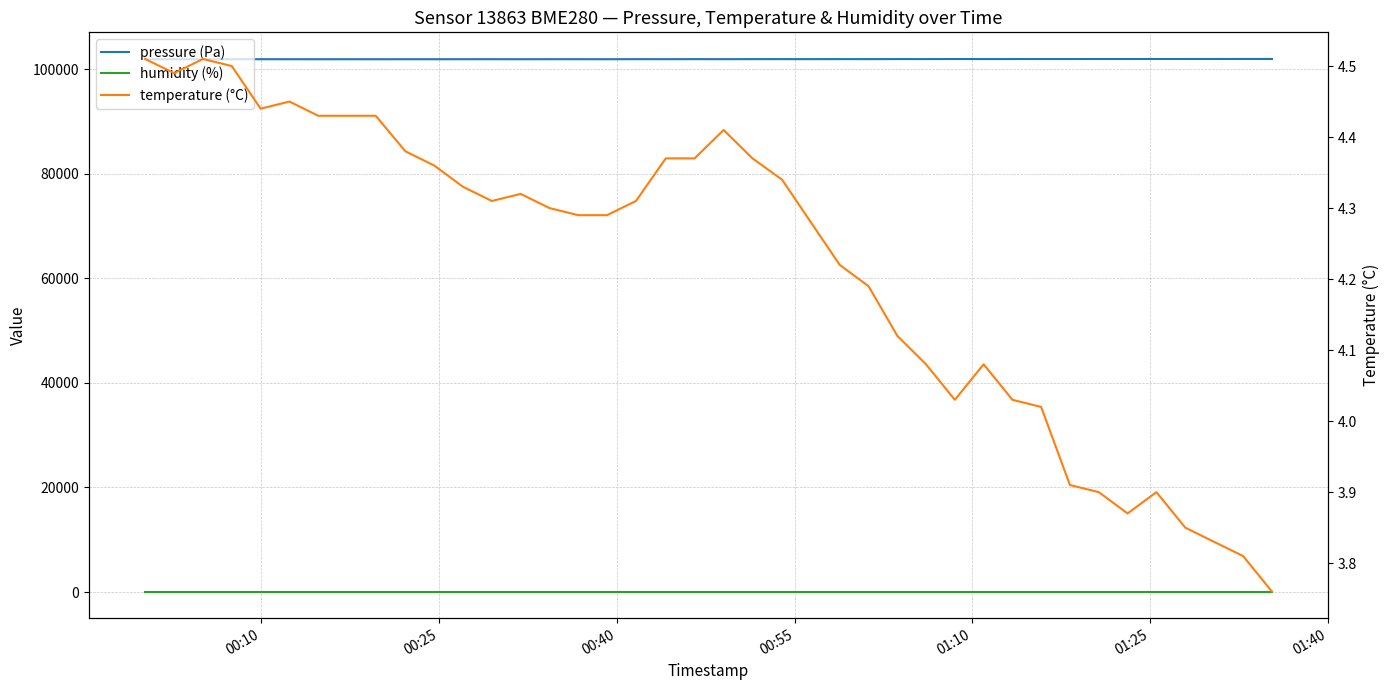

What is the value of the pressure (Pa) point at the 22nd from the left?

101940.2